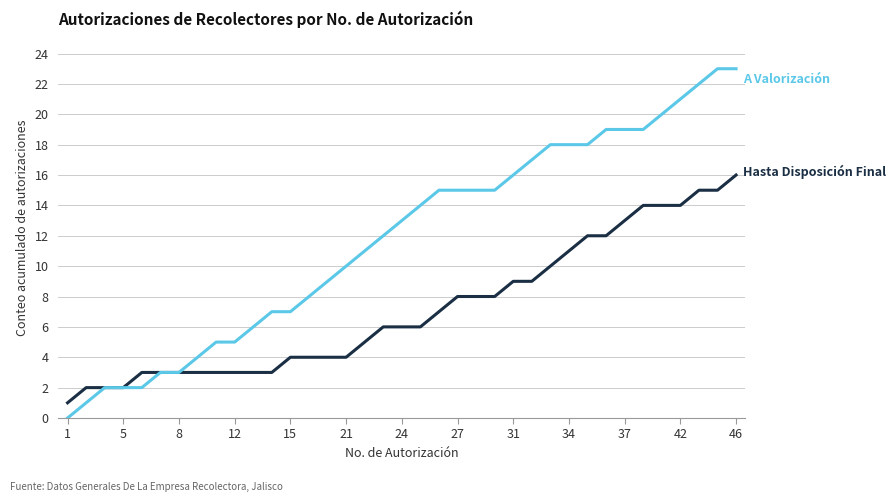

What is the greatest value displayed?

23